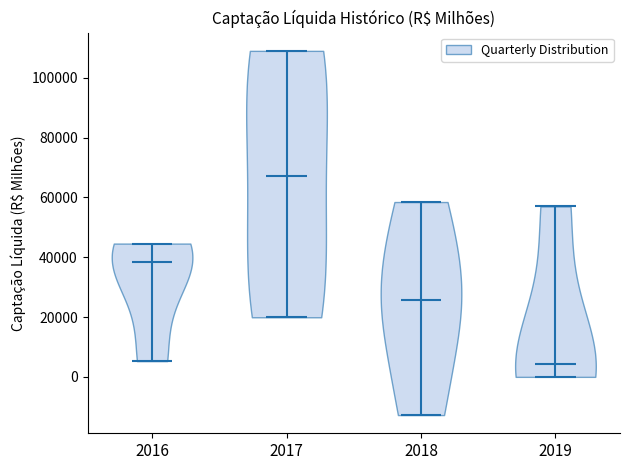

Which violin has the highest median line?

2017